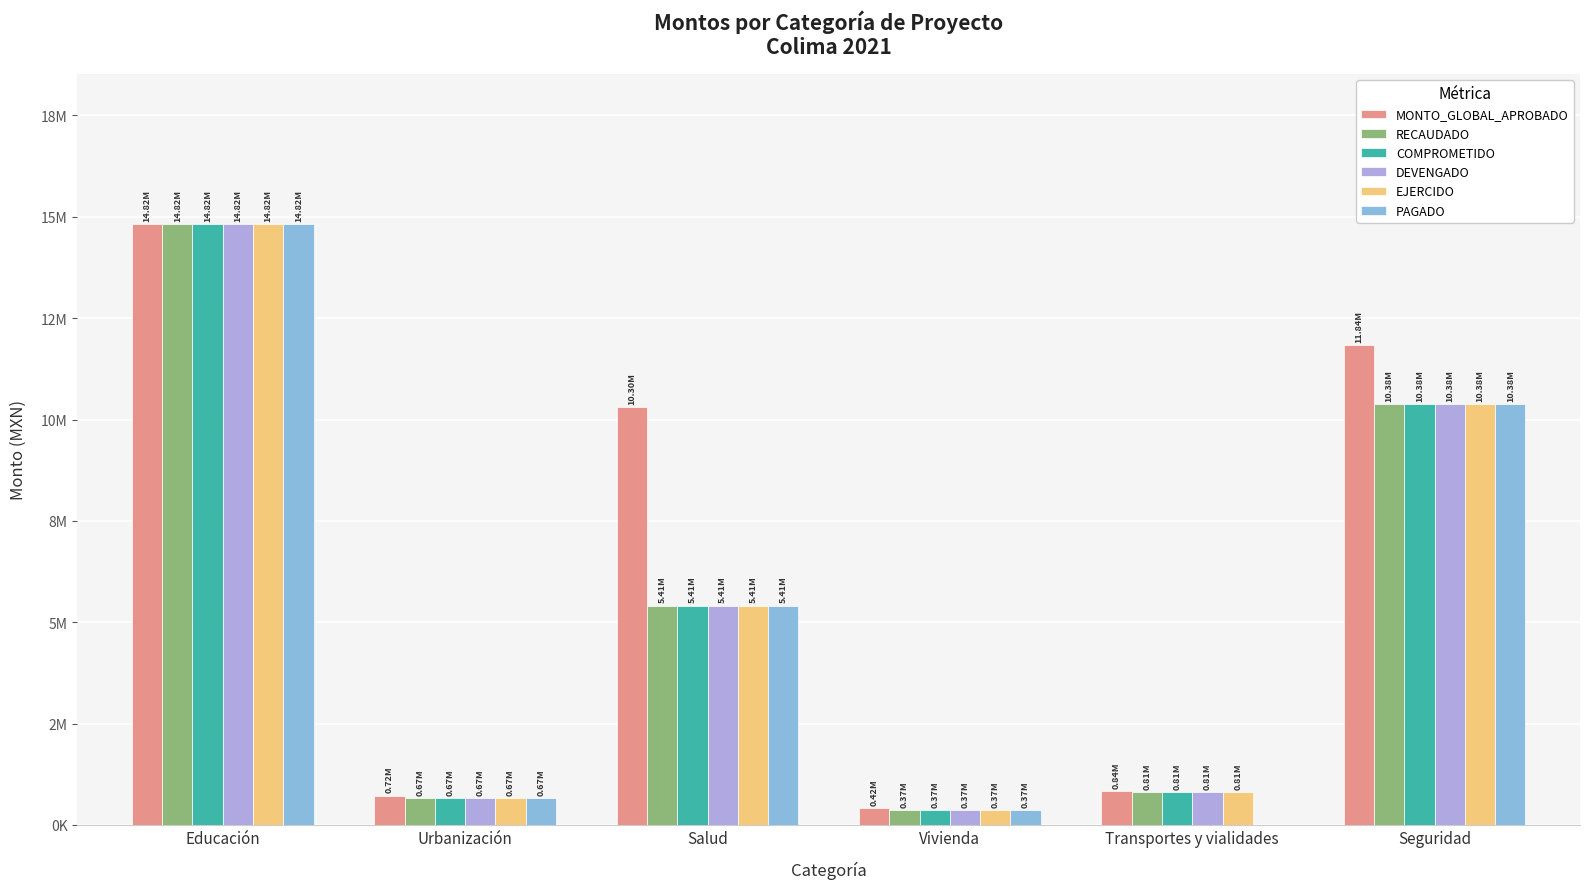

At which category is the sum across all series the highest?

Educación